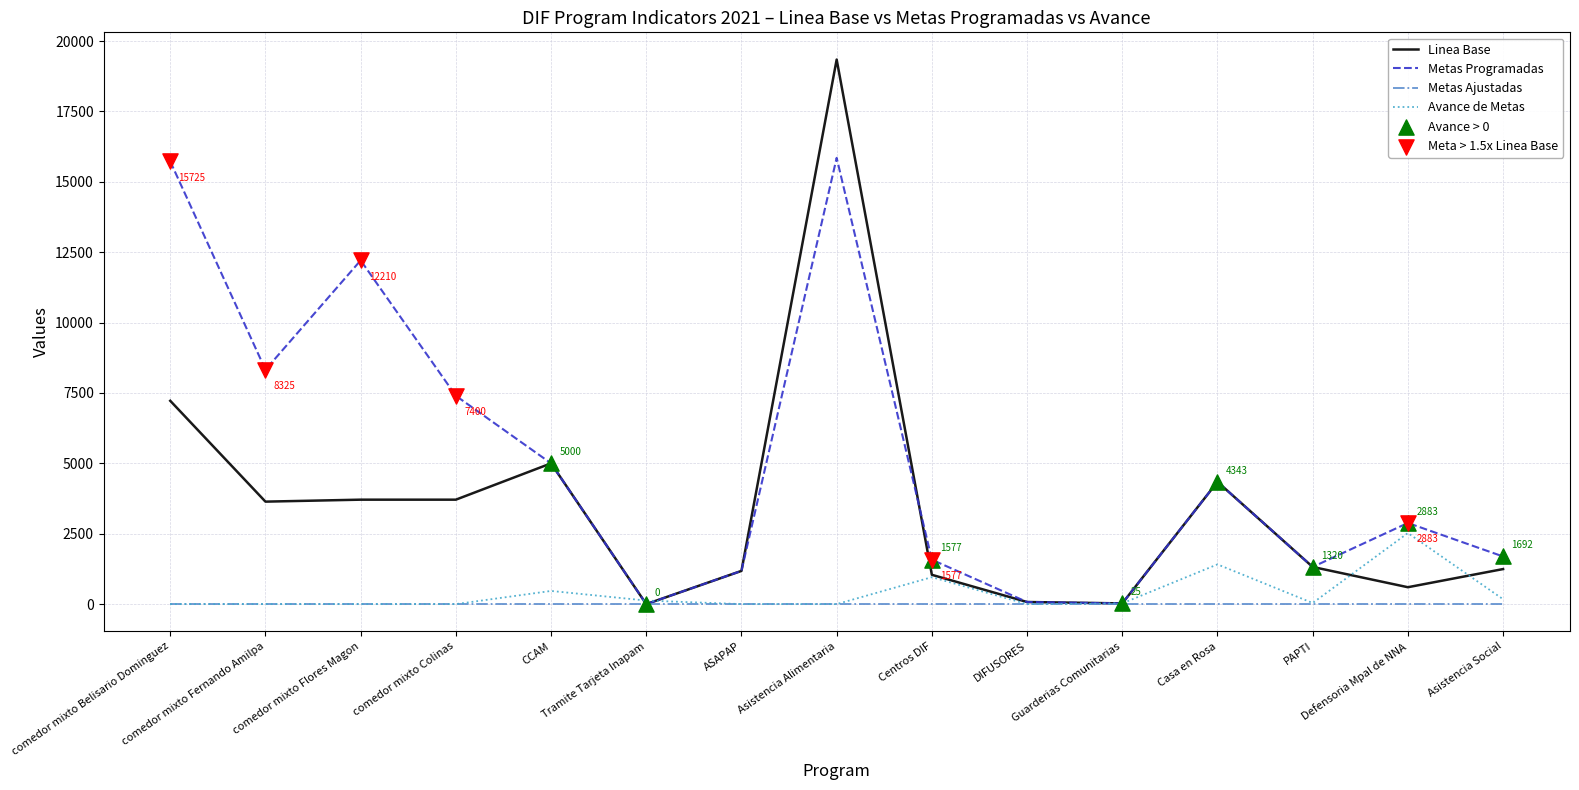

Which series has the largest range (max minus min)?

Linea Base